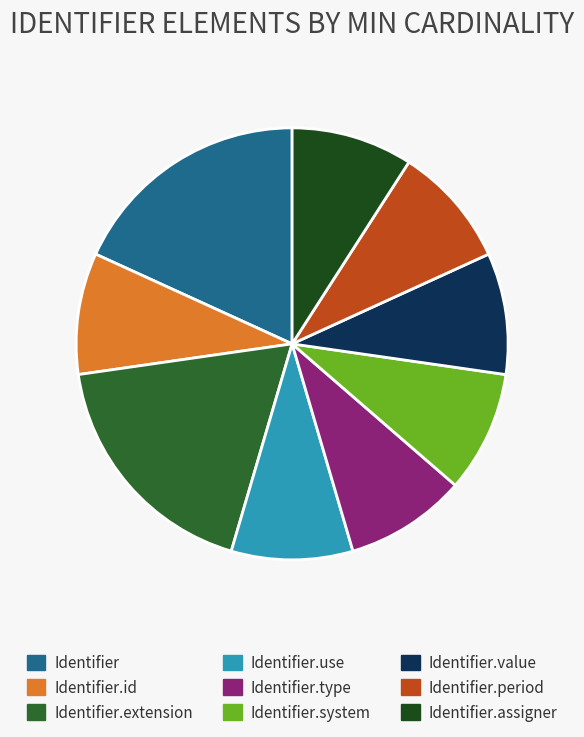

How many segments does this pie chart have?

9